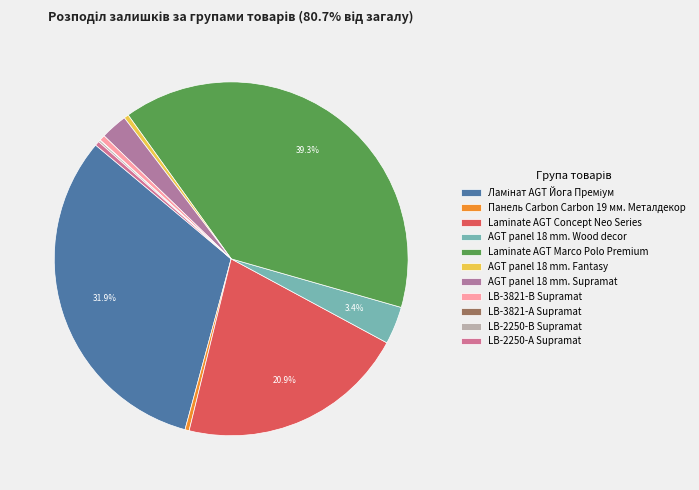

How many slices are in this pie chart?

11